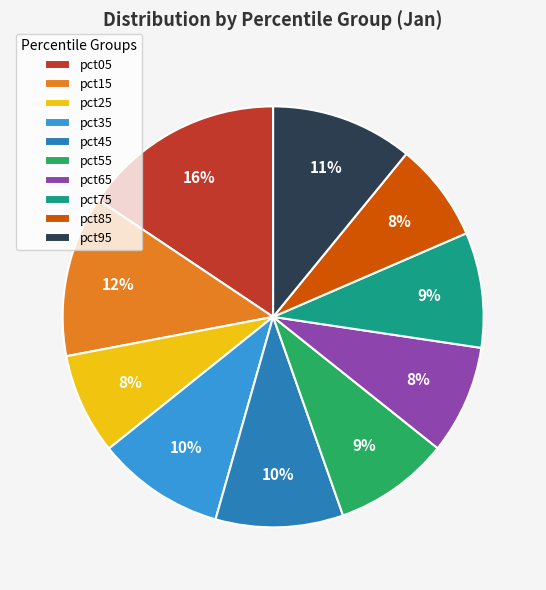

To the nearest percent, what is the average slice percentage?

10%